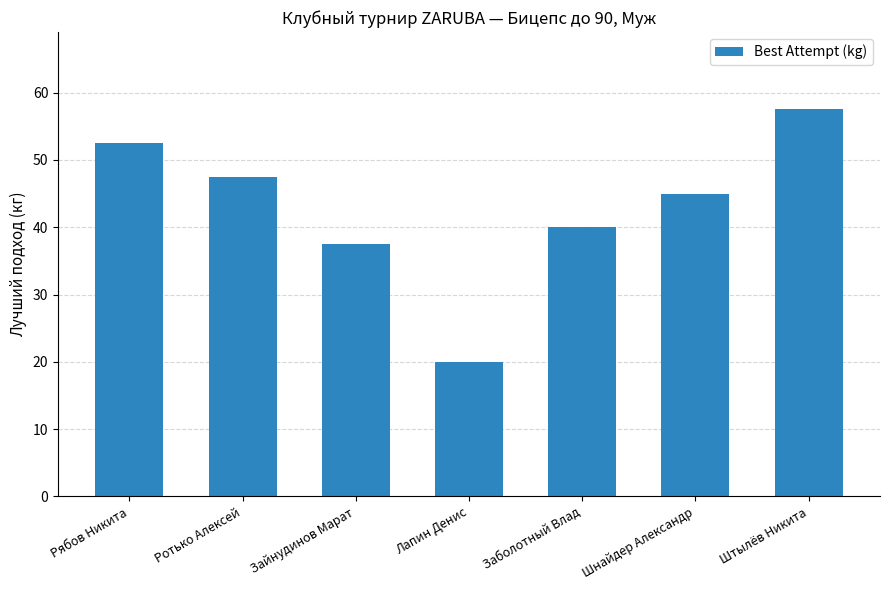

The chart shows a value of 40.0 at Заболотный Влад. True or false?

True